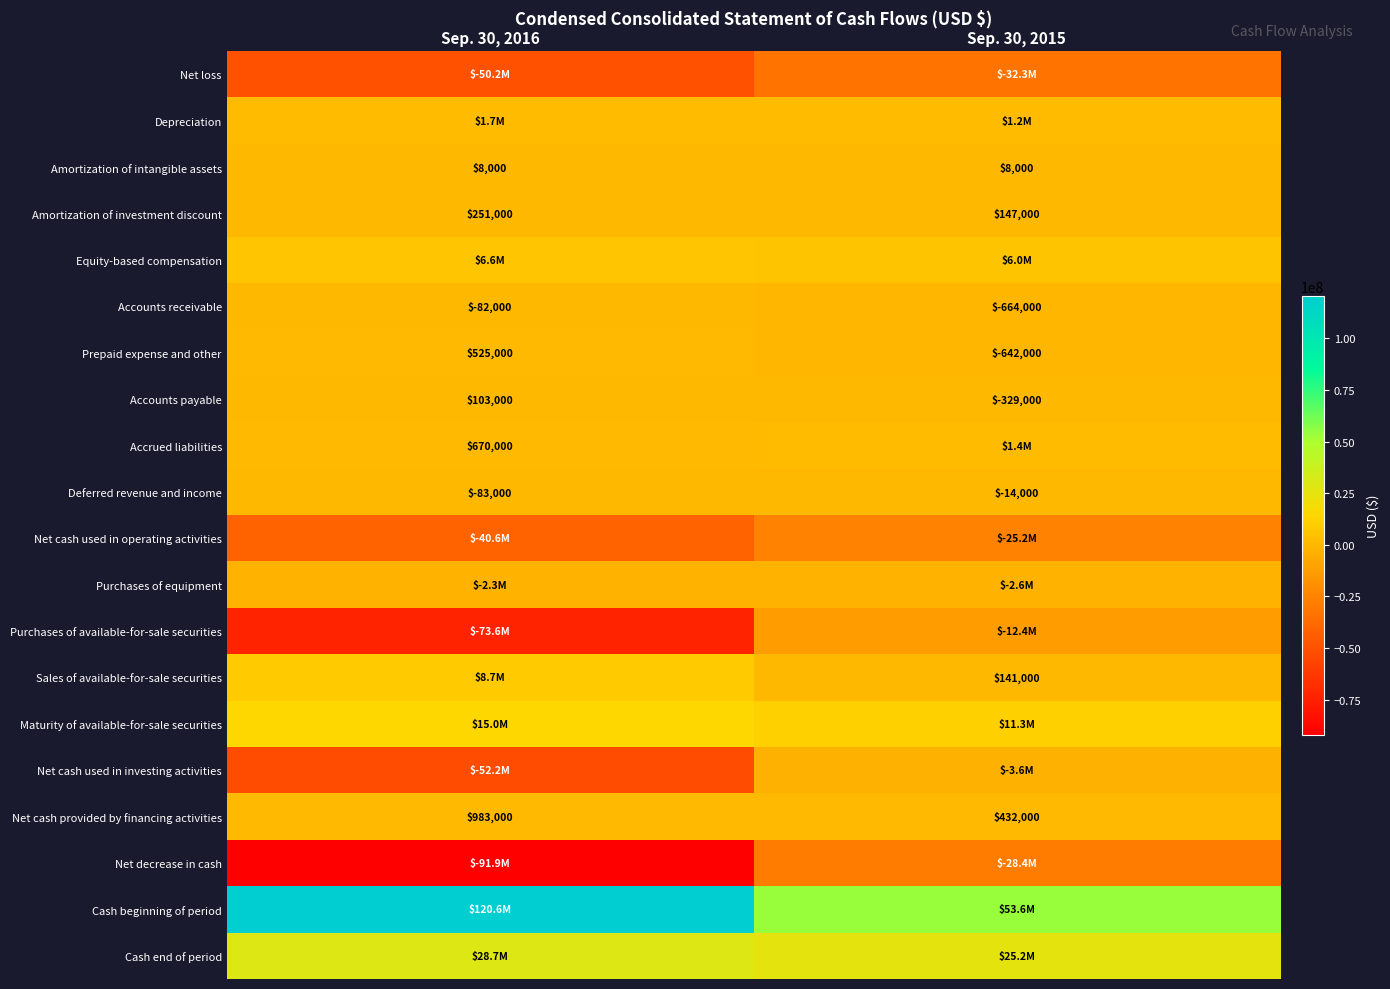

Is the value of Sales of available-for-sale securities at Sep. 30, 2015 greater than the value of Net cash provided by financing activities at Sep. 30, 2015?

No